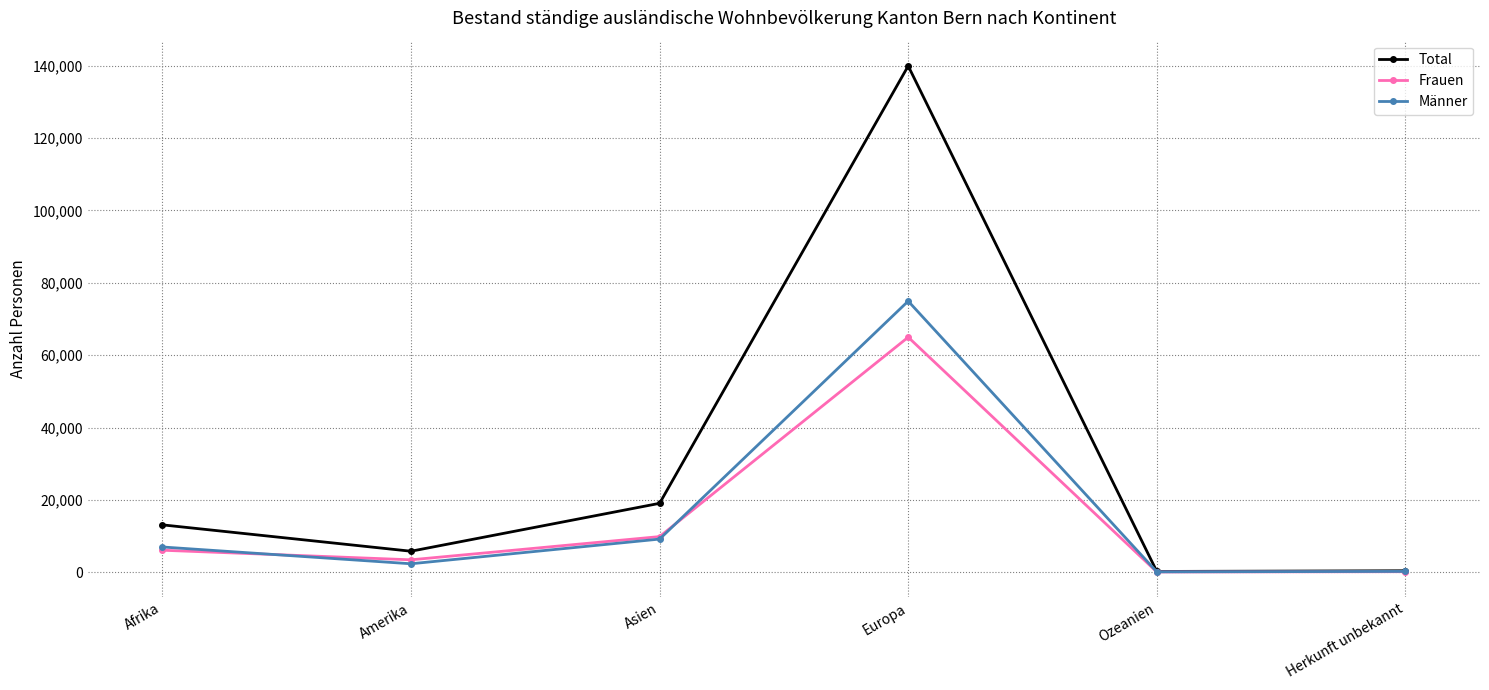

At which category does Männer reach its first local valley?

Amerika